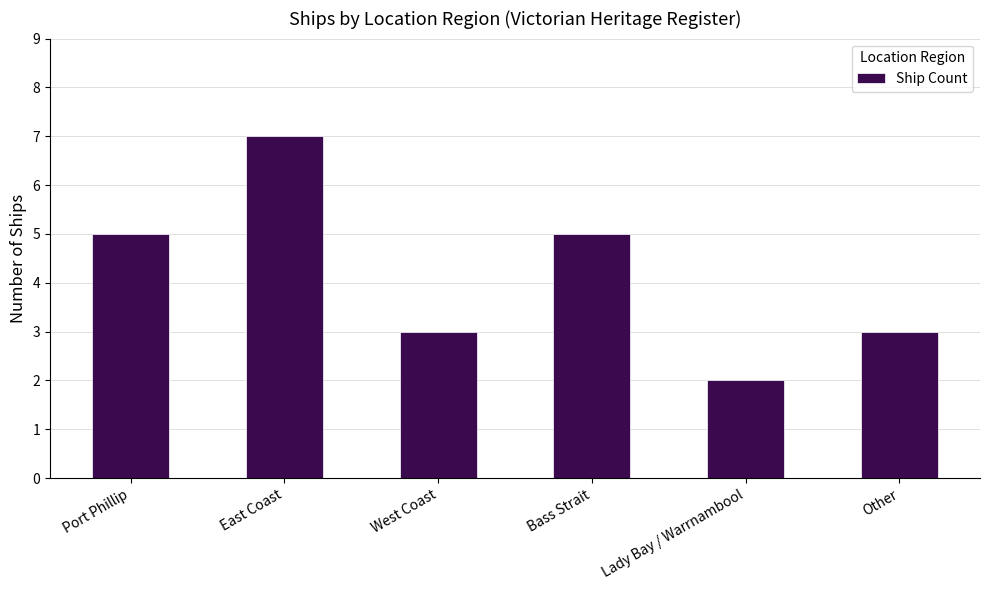

What is the label of the 4th bar from the right?

West Coast